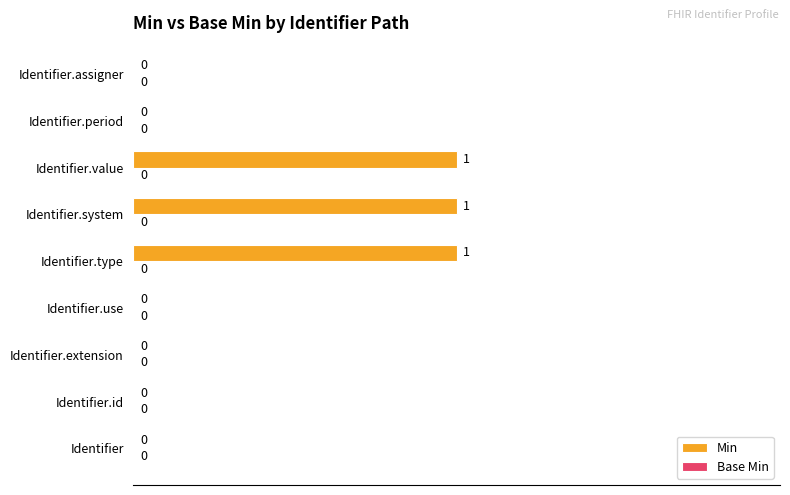

What is the greatest value displayed?

1